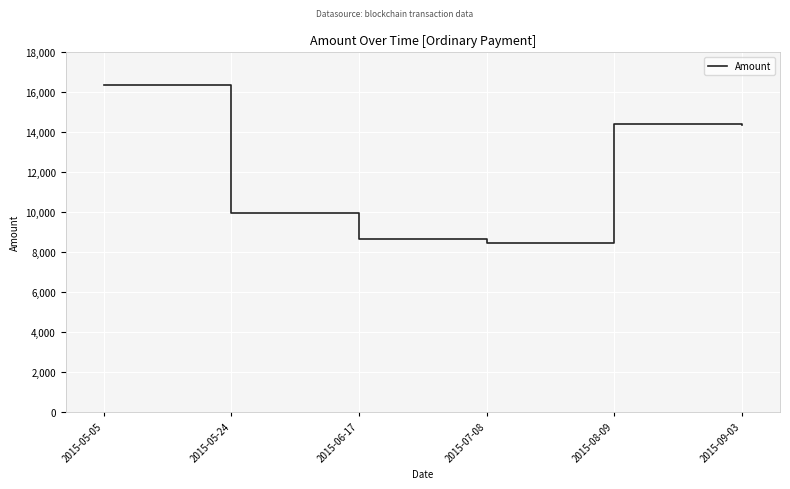

How many distinct data groups are displayed?

1